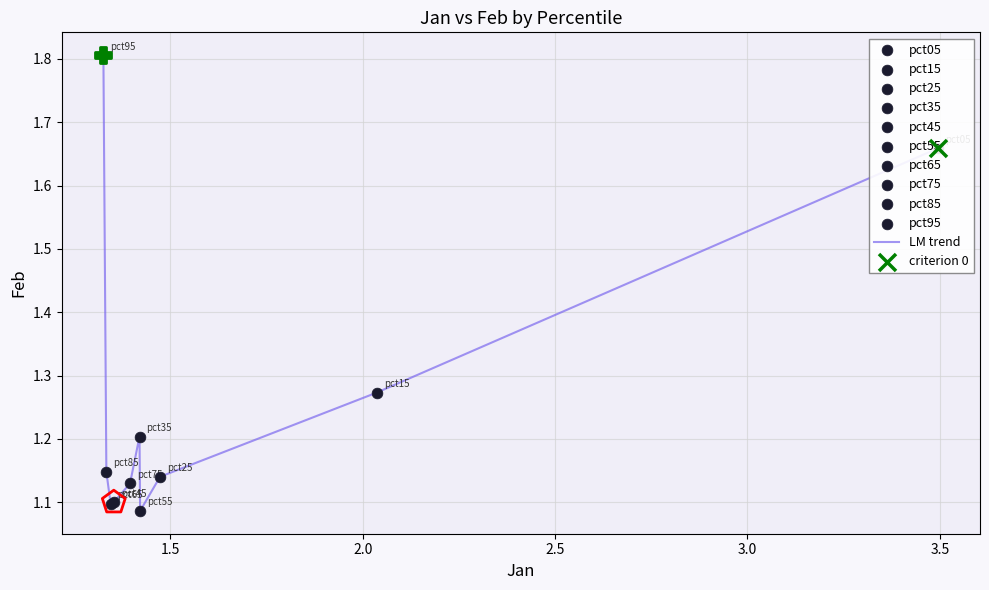

What is the maximum value shown in the chart?

1.8